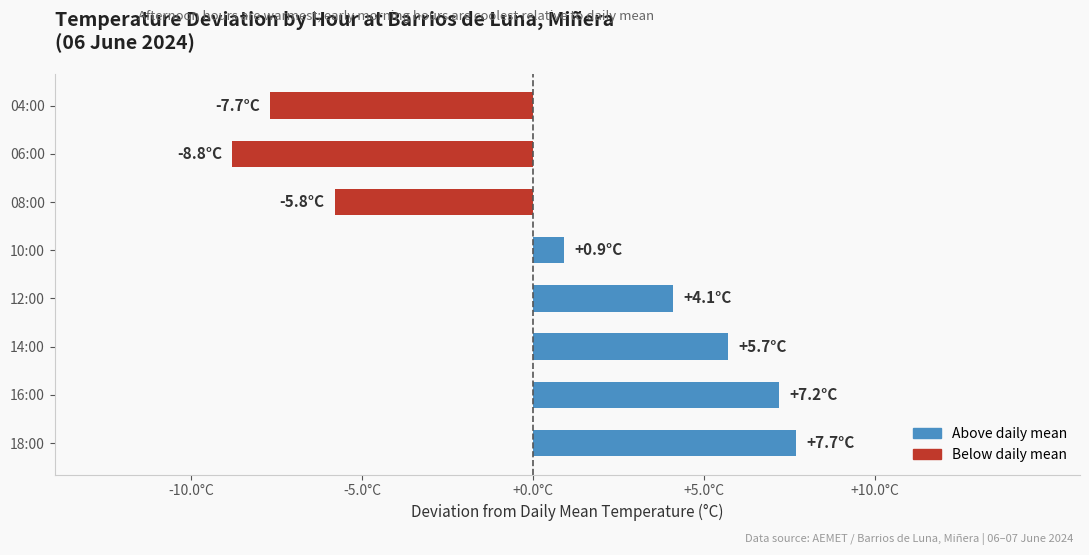

How many series are shown in this chart?

1